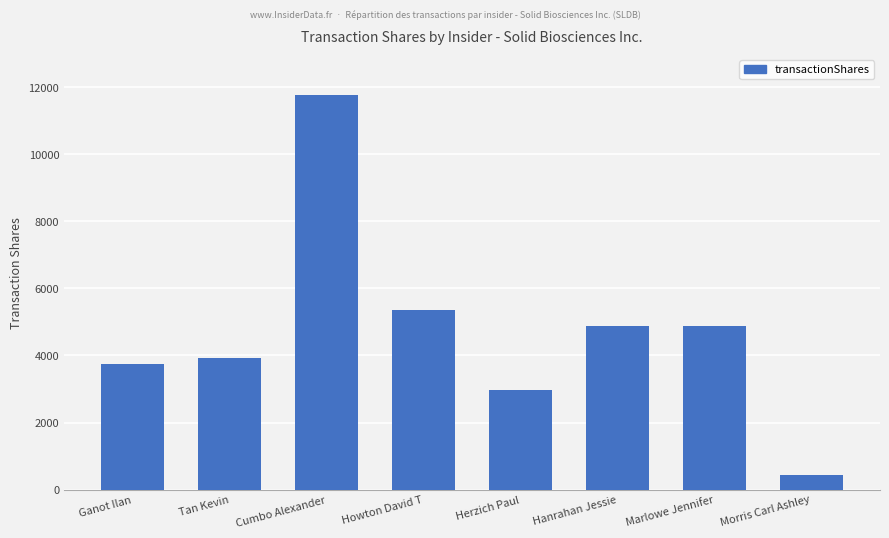

True or false: the data shows 3967 at Herzich Paul.

False